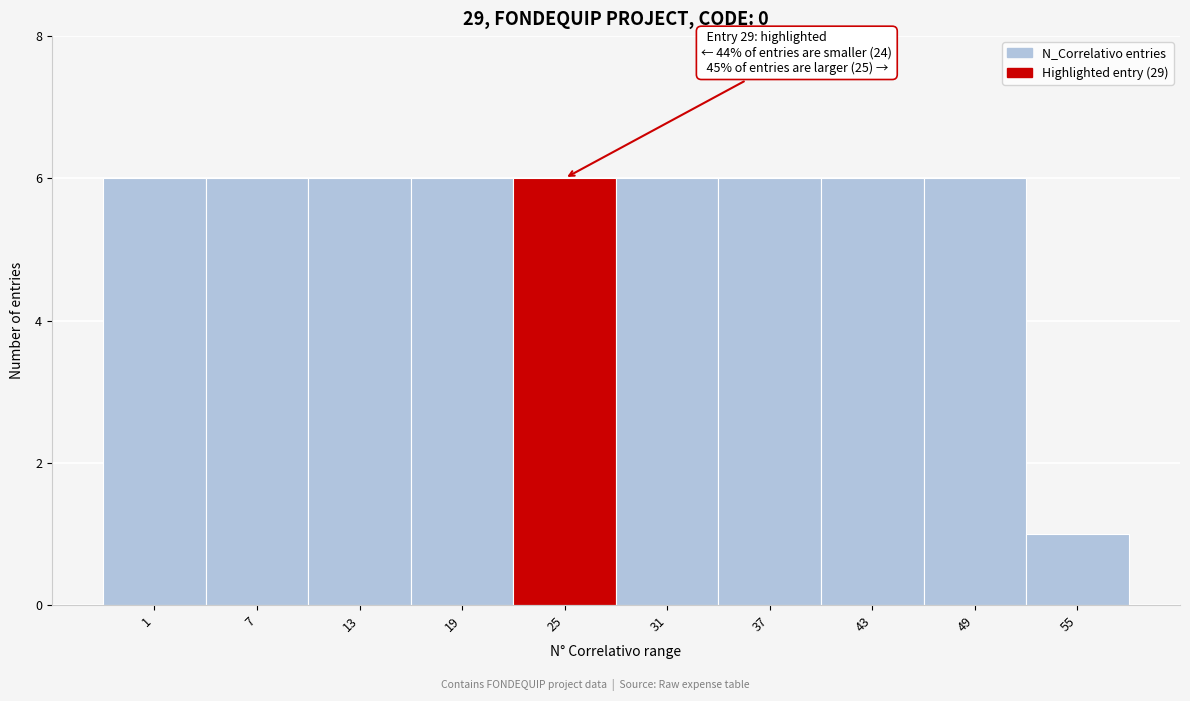

Reading left to right, transcribe all the data shown in this chart.

6	6	6	6	6	6	6	6	6	1